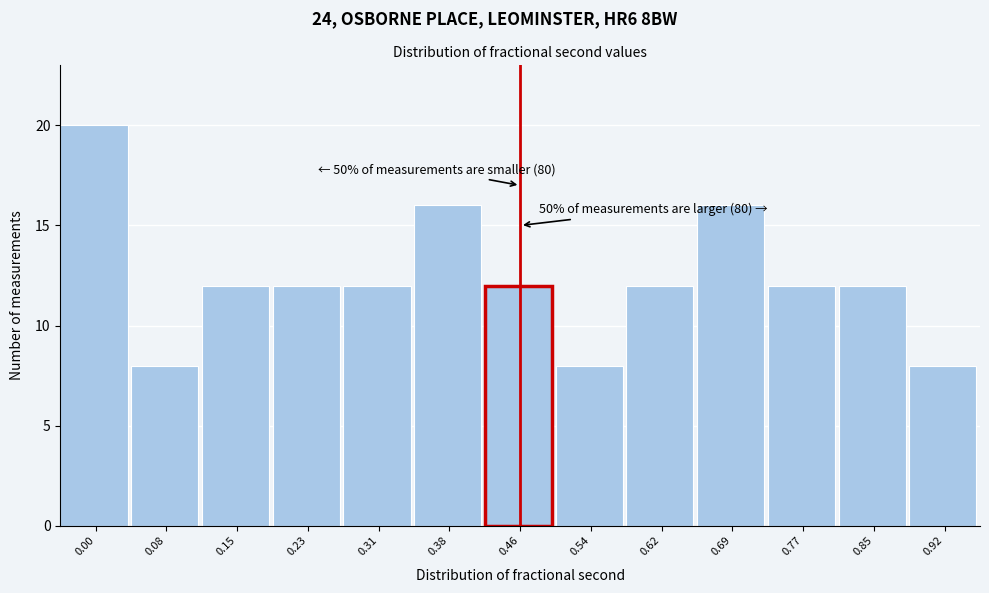

Reading left to right, extract all data points from this chart.

0.00=20	0.08=8	0.15=12	0.23=12	0.31=12	0.38=16	0.46=12	0.54=8	0.62=12	0.69=16	0.77=12	0.85=12	0.92=8